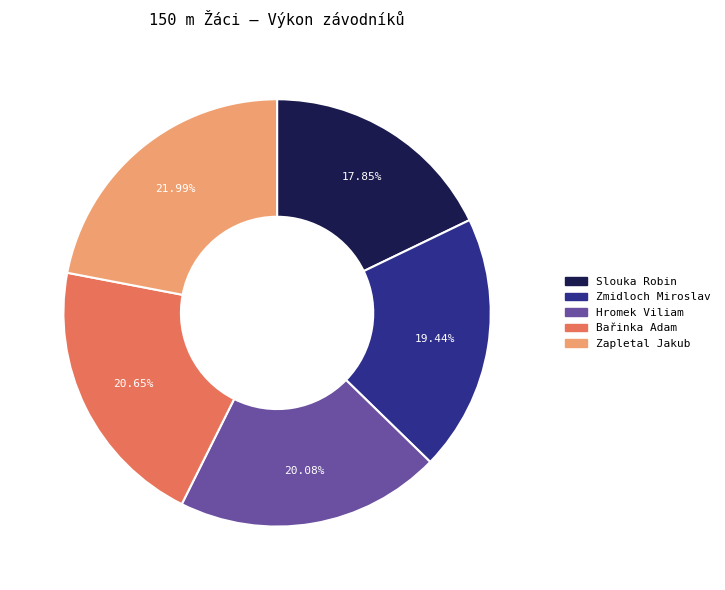

True or false: Bařinka Adam accounts for 6% of the total.

False